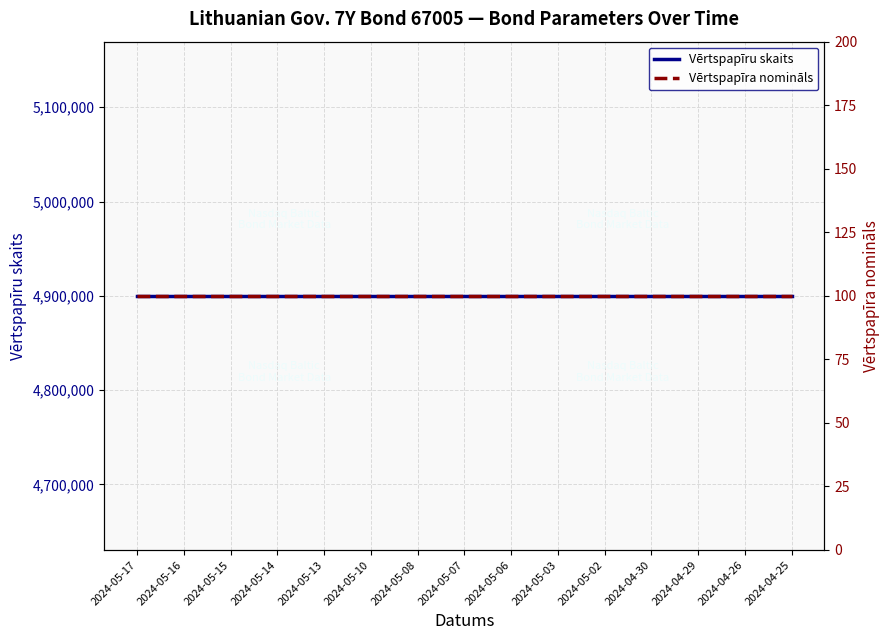

True or false: Vērtspapīru skaits and Vērtspapīra nomināls intersect in this chart.

False